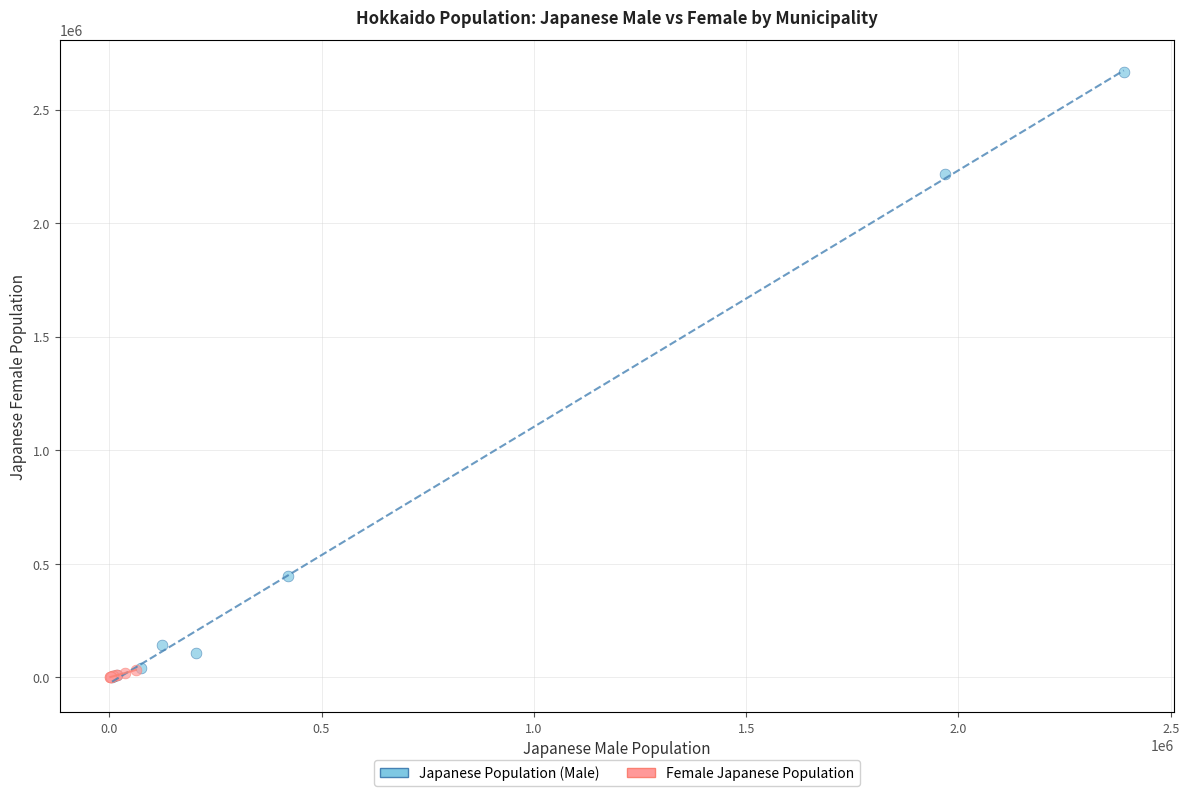

Which series has the largest Y range (max minus min)?

Japanese Population (Male)